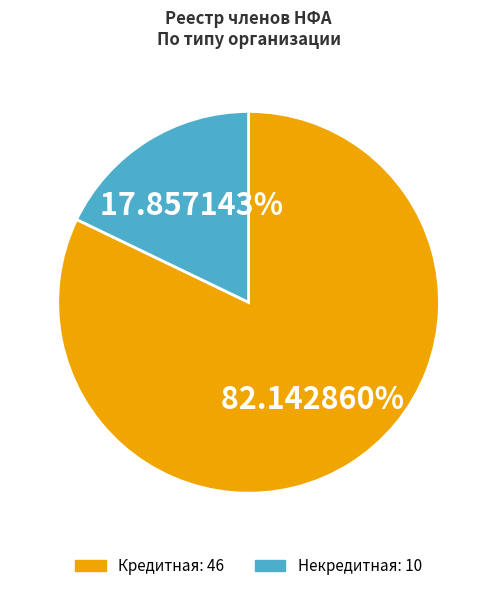

Is the sum of Кредитная and Некредитная greater than half?

Yes